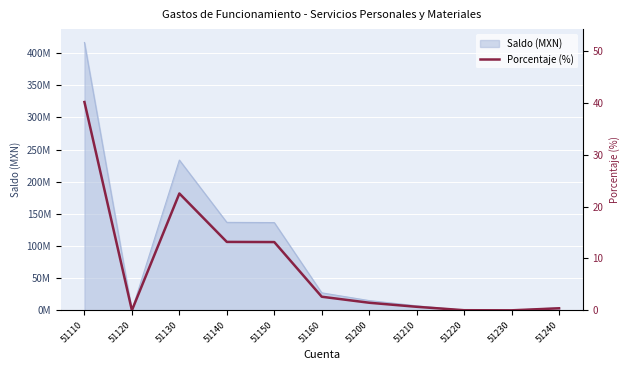

List the labels in order of value, largest first.

51110, 51130, 51140, 51150, 51160, 51200, 51210, 51240, 51220, 51120, 51230